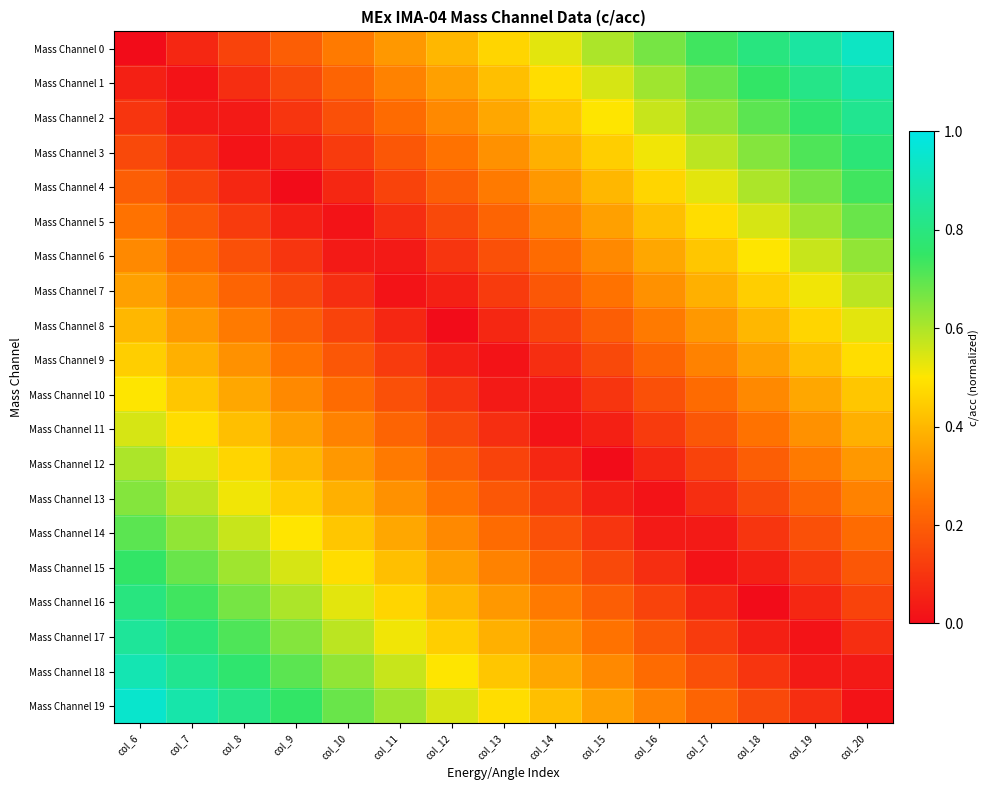

At how many categories does at least one series exceed 0?

15